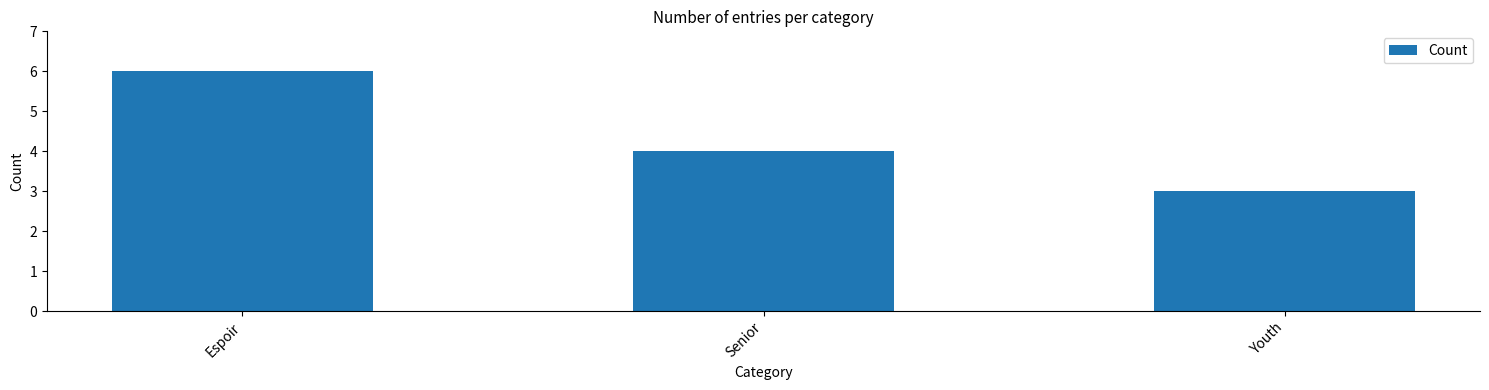

Reading left to right, list all the values displayed in this chart.

Espoir=6	Senior=4	Youth=3